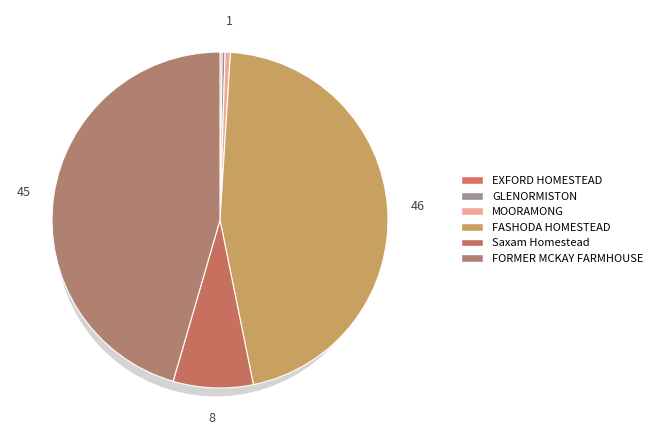

True or false: GLENORMISTON accounts for 1% of the total.

False